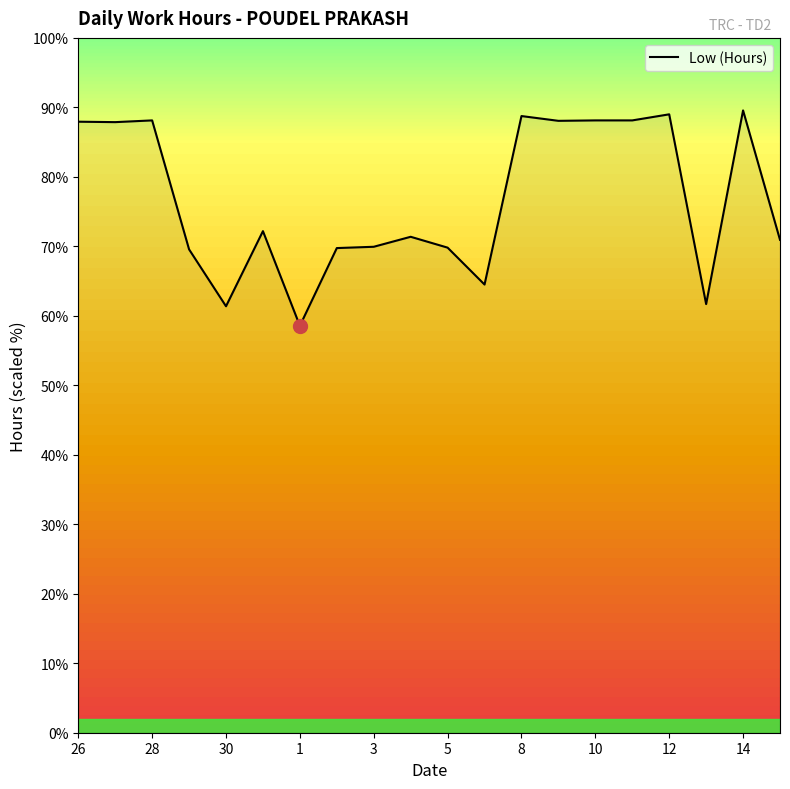

What is the maximum value shown in the chart?

89.6